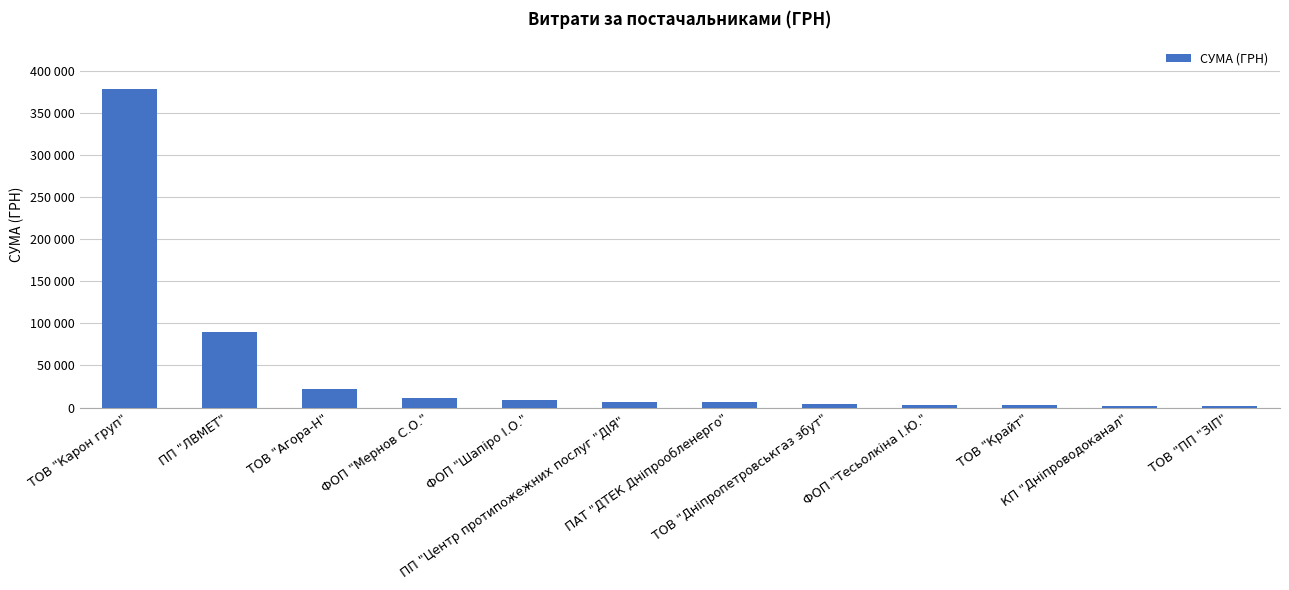

What is the difference between the values at ТОВ "Крайт" and КП "Дніпроводоканал"?

1065.3